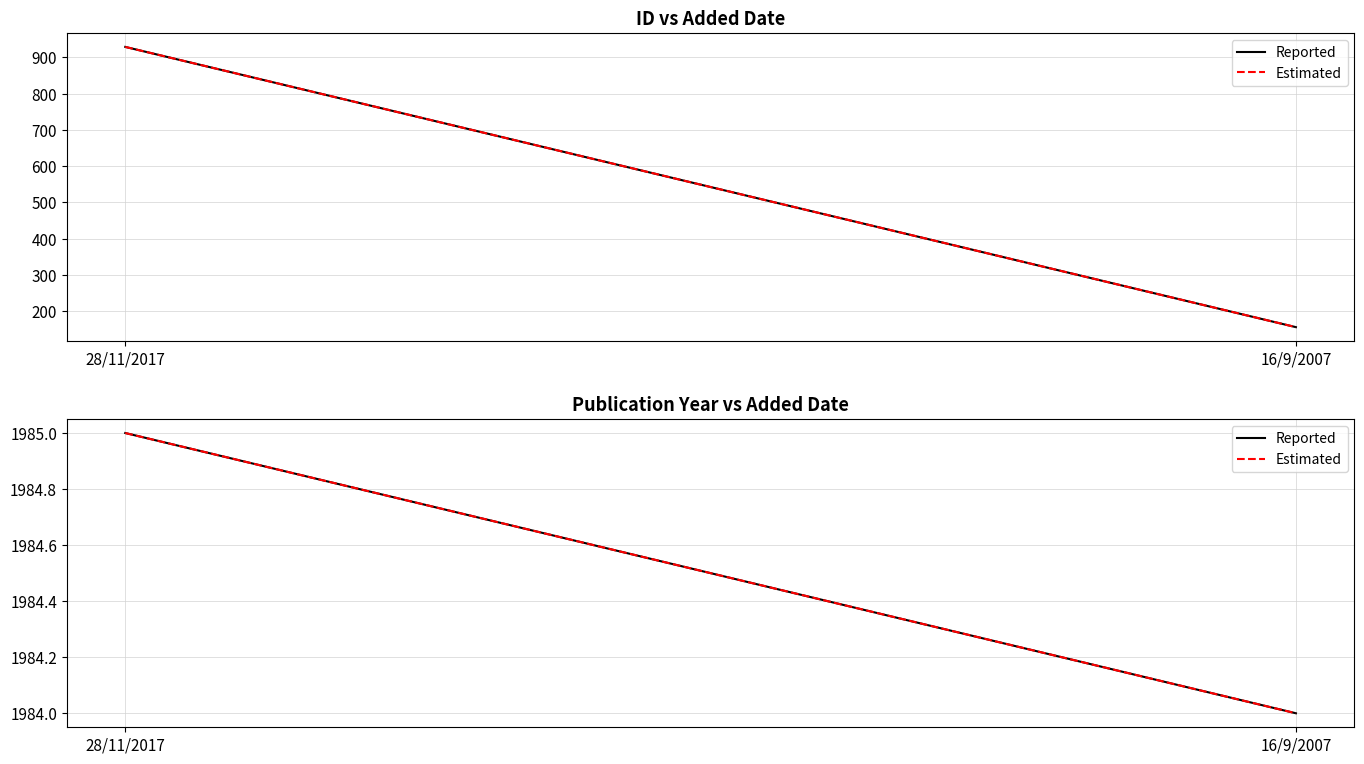

The Reported series shows 1984.0 at 16/9/2007. True or false?

True